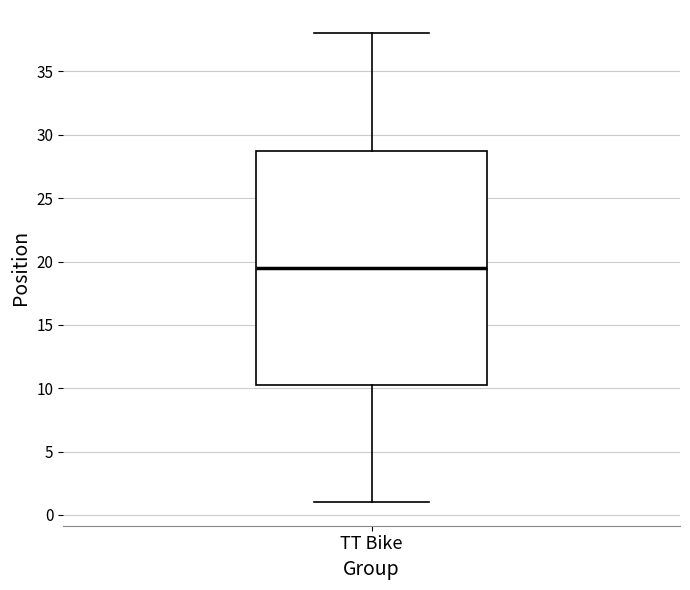

Transcribe this box plot: give where the median line is, the range the box spans, and where the two whiskers end, as read against the y-axis. The values are not printed on the chart, so give them approximately, as read against the axis.

median 19.5, box 10.5 to 29.0, whiskers 1.0 to 38.0